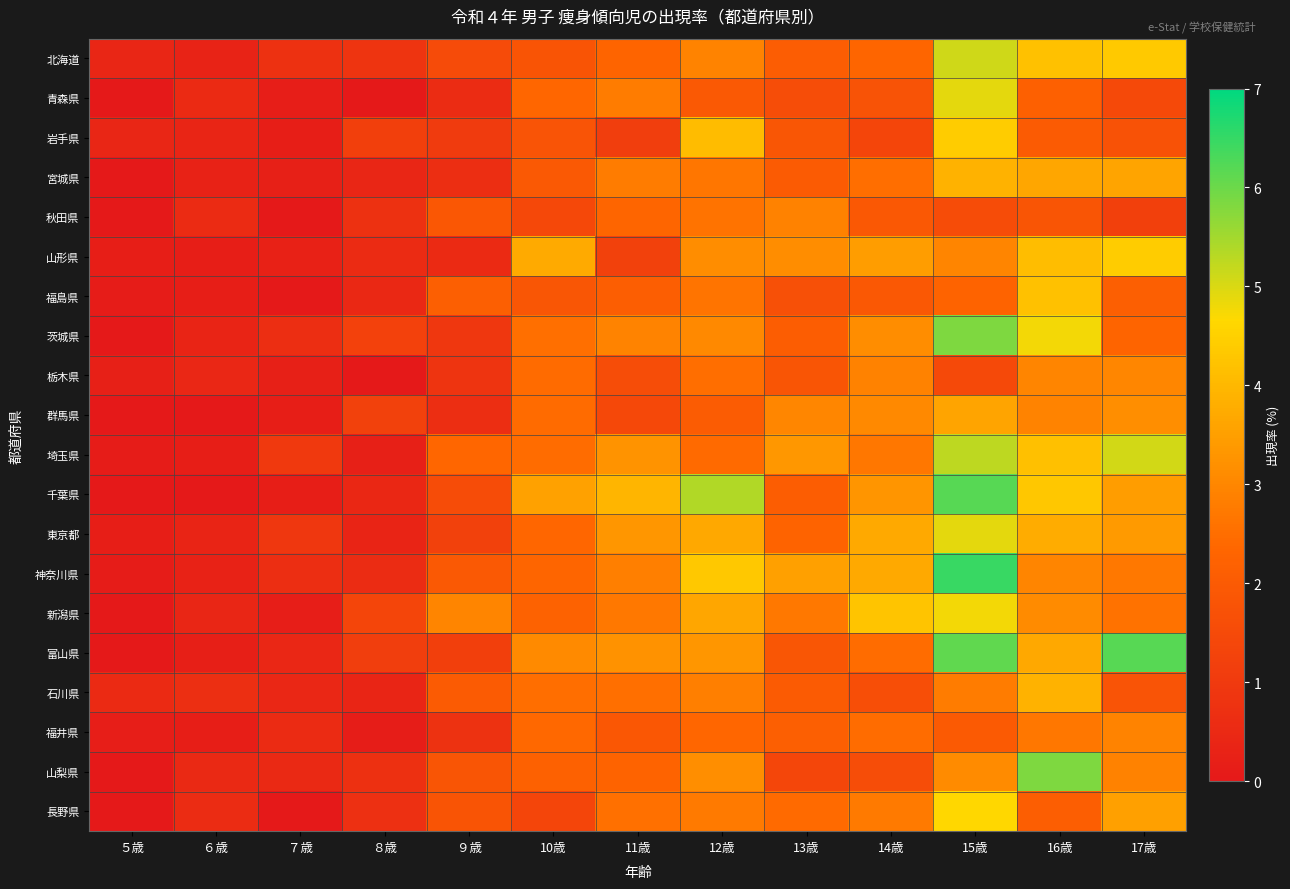

How many categories are shown in the chart?

13